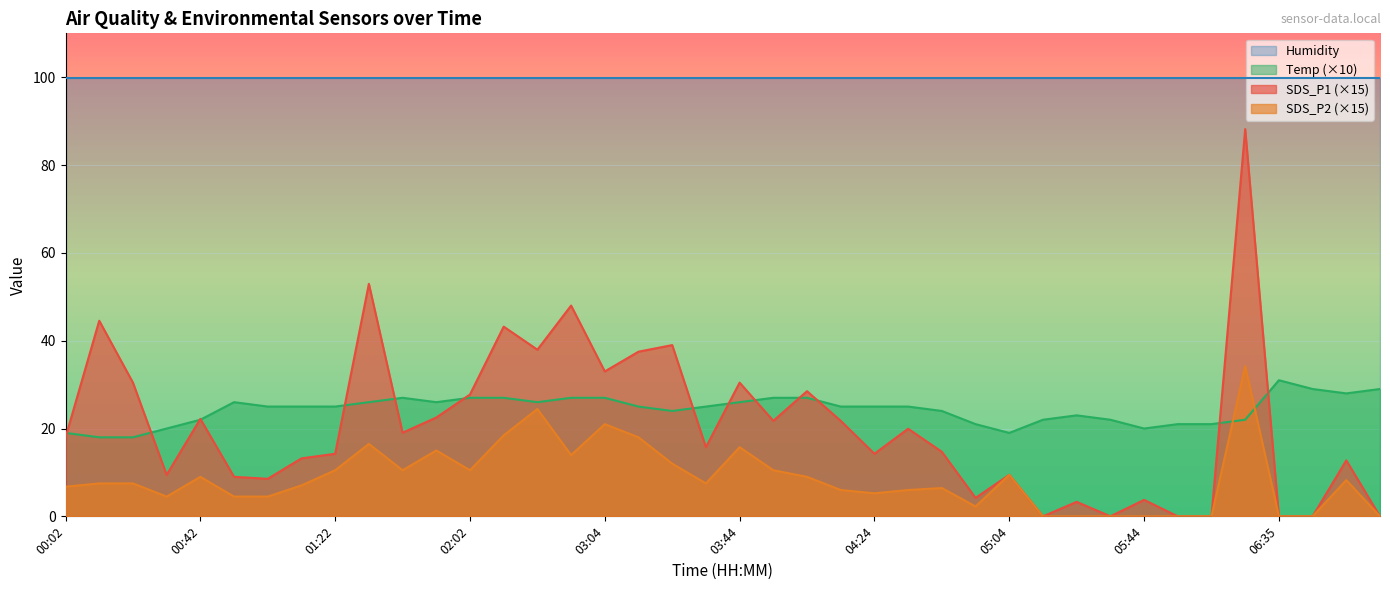

What is the difference between the maximum and minimum values in the SDS_P1 series?

88.2